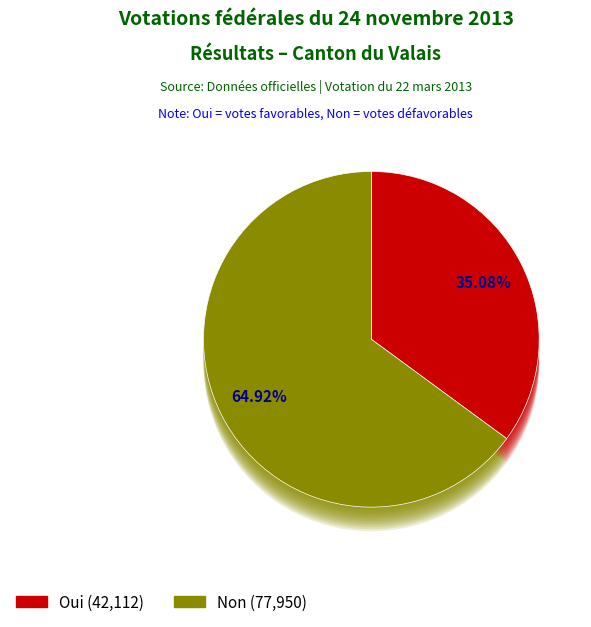

Which category accounts for the majority?

Non